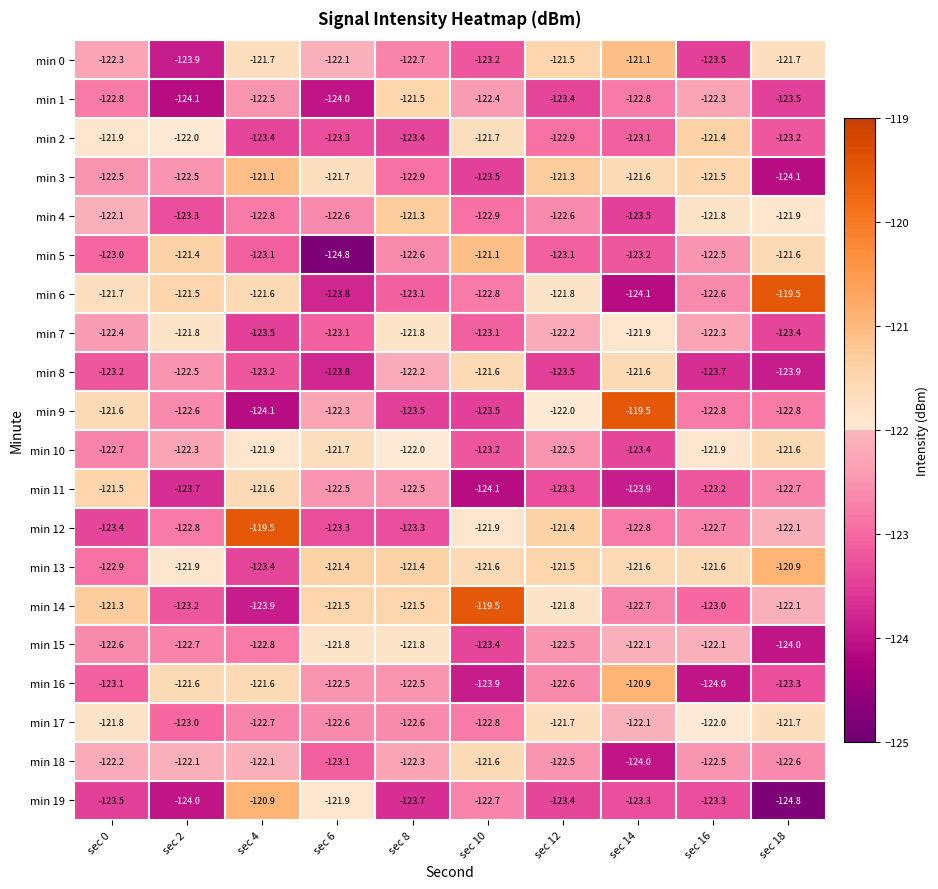

Which series has the largest total across all categories?

min 13